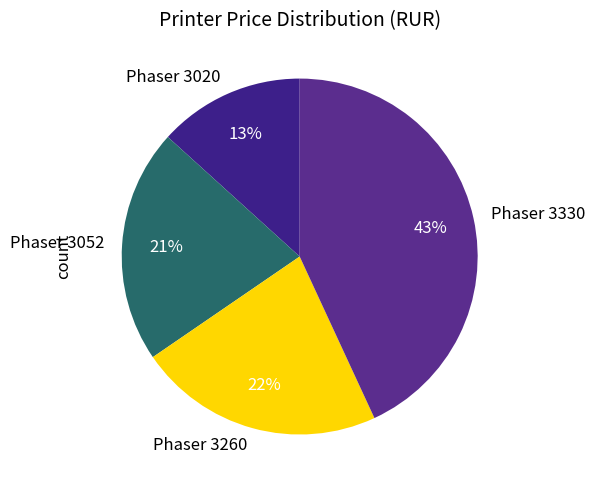

What is the largest slice in the pie chart?

Phaser 3330